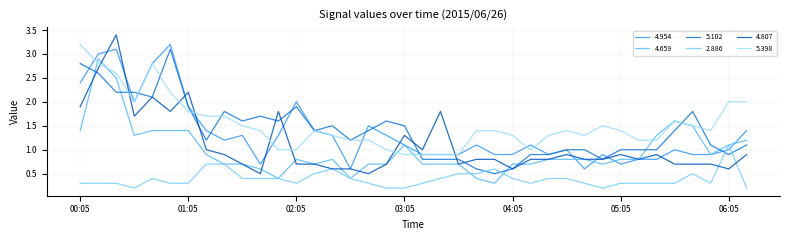

Where is the first local minimum for 5.398?

00:35